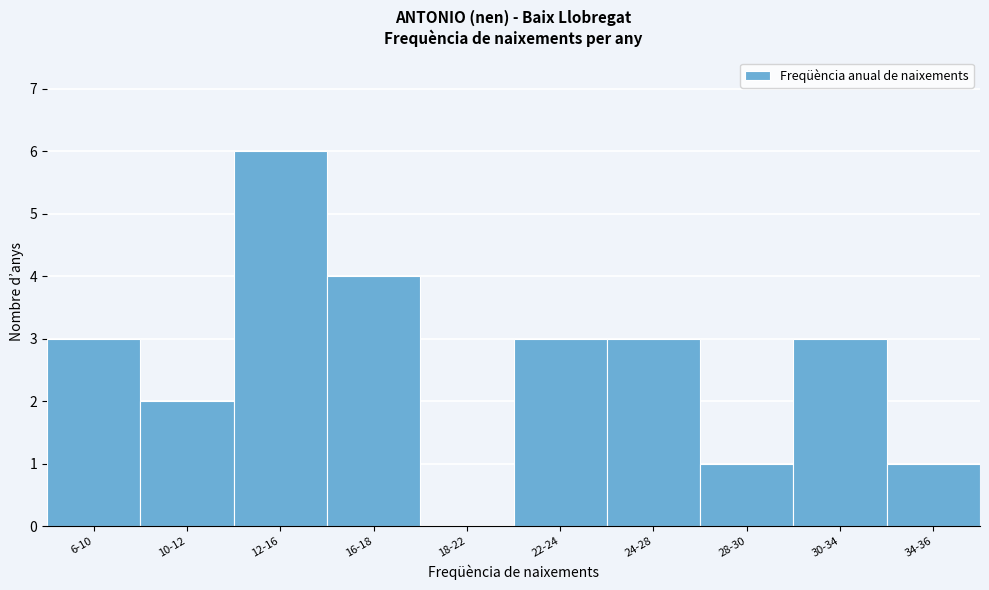

Reading right to left, extract all data points from this chart.

34-36=1	30-34=3	28-30=1	24-28=3	22-24=3	18-22=0	16-18=4	12-16=6	10-12=2	6-10=3